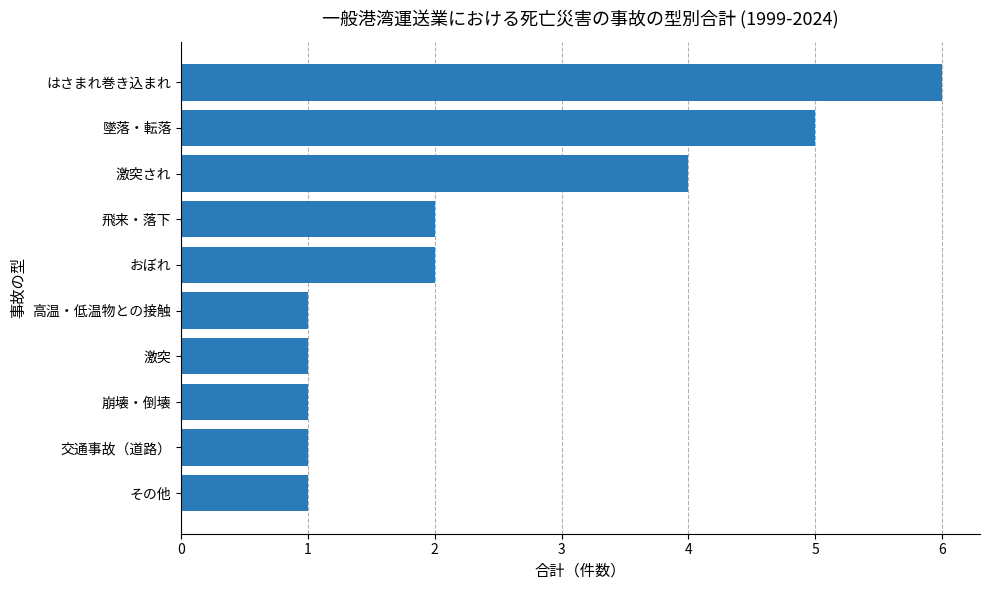

What is the greatest value displayed?

6